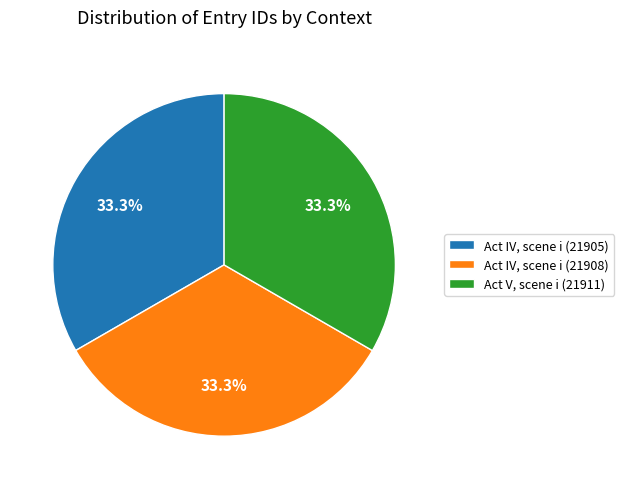

Does Act V, scene i (21911) account for over 50% of the chart?

No